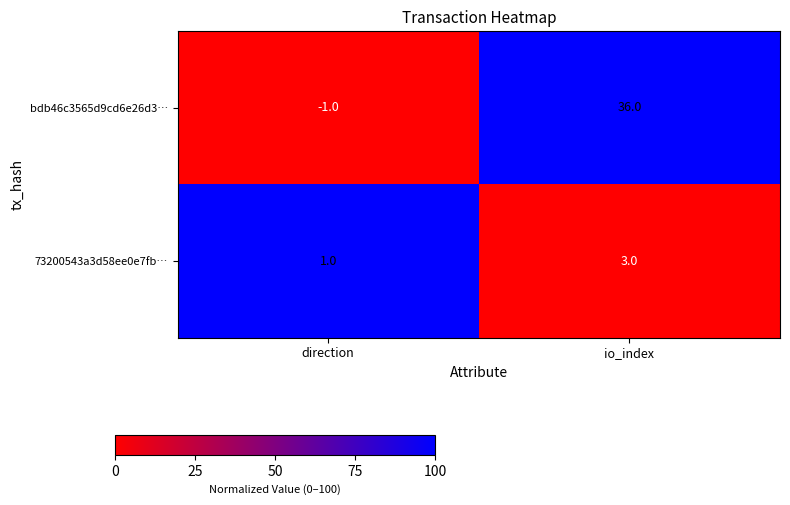

Which series has the largest total across all categories?

bdb46c3565d9cd6e26d3…